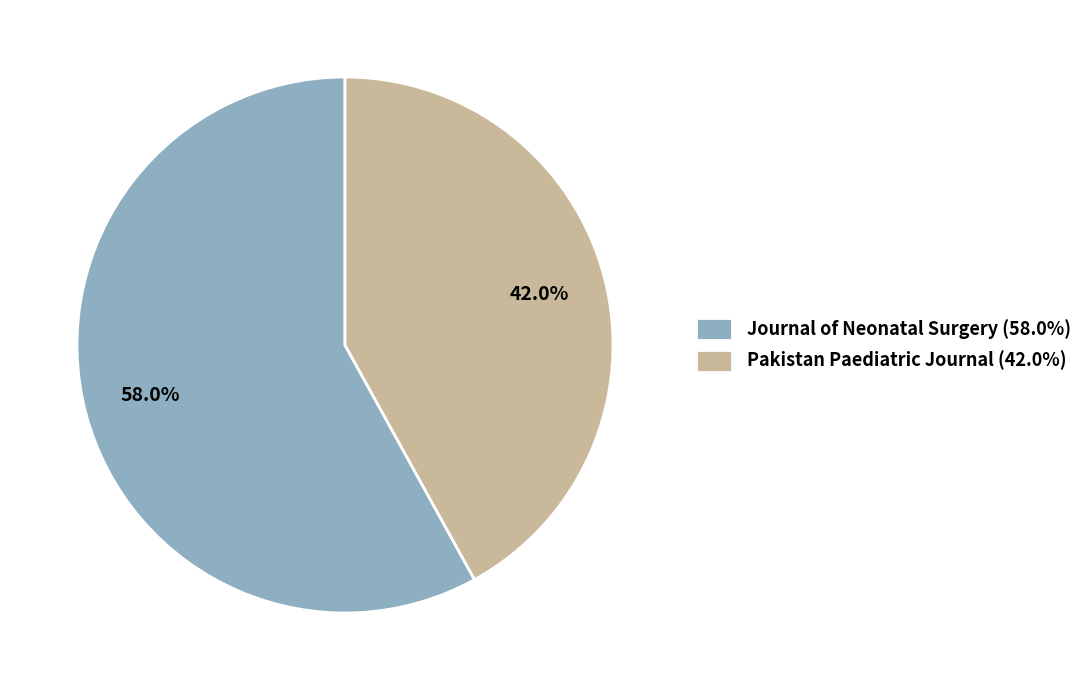

Approximately how many times larger is the value at Journal of Neonatal Surgery (58.0%) compared to Pakistan Paediatric Journal (42.0%)?

1.4